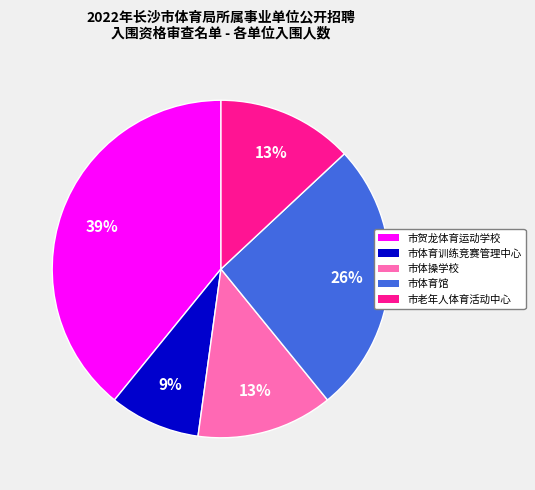

Does any single category account for the majority?

No